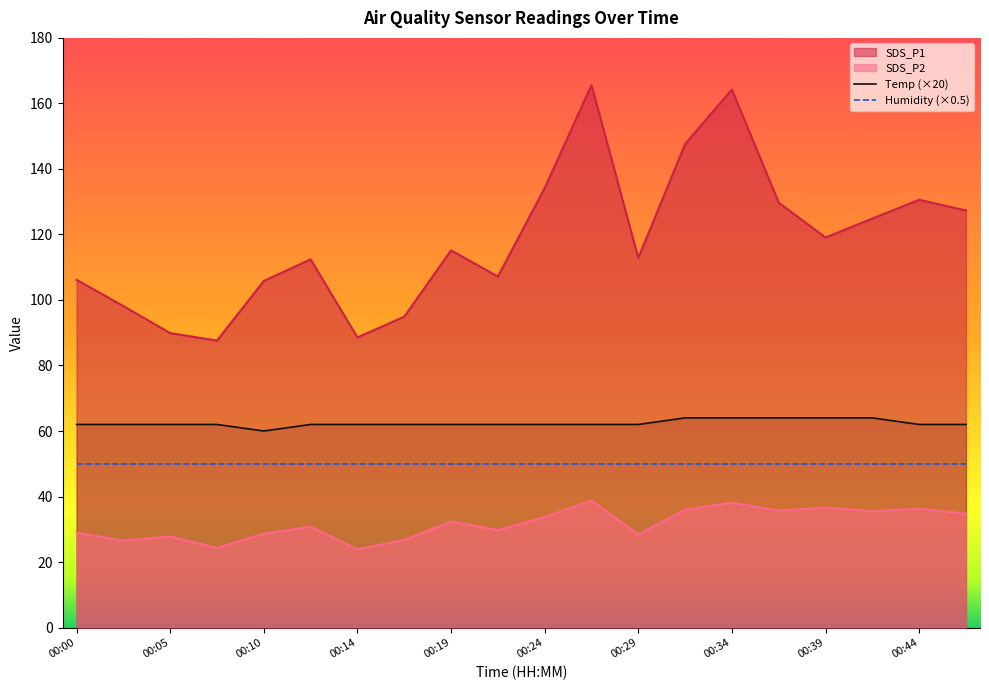

Is it true that Temp equals 31.7 at 00:31?

False